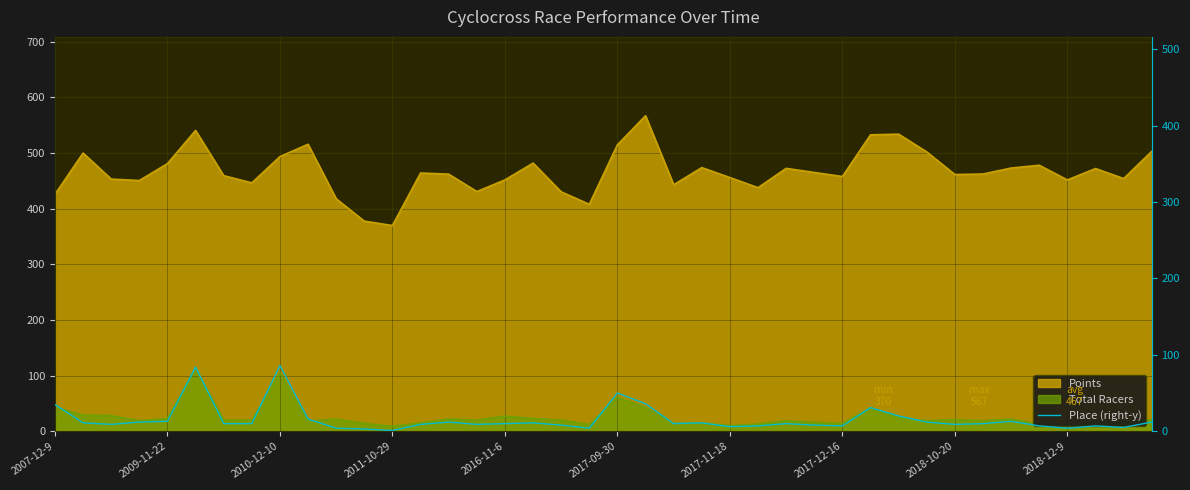

Where is the data nearest to the value 43?

2017-09-30